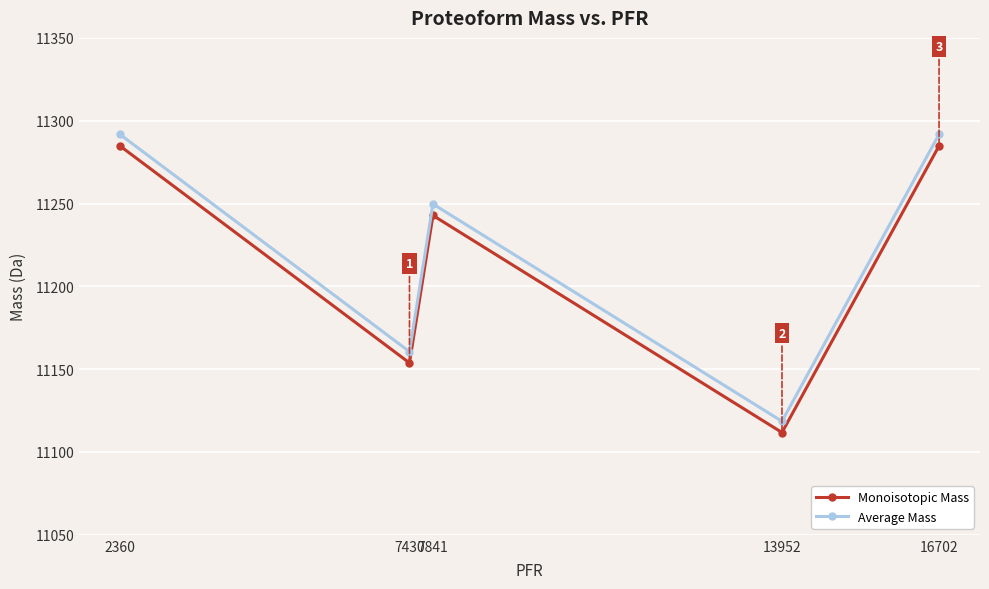

Rank the series at 2360 from highest to lowest value.

Average Mass, Monoisotopic Mass